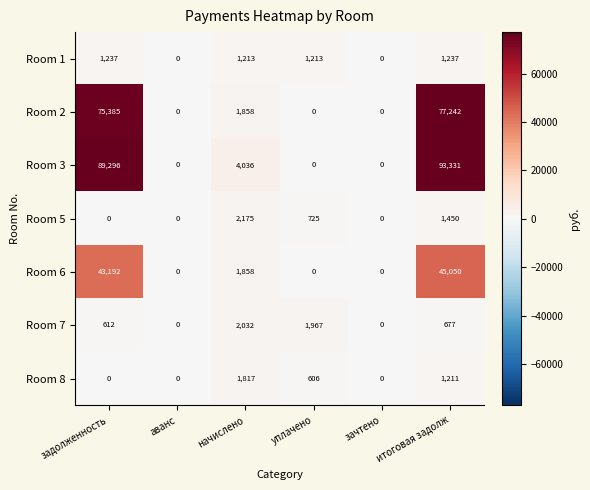

List the series in order of their peak value, lowest first.

Room 1, Room 8, Room 7, Room 5, Room 6, Room 2, Room 3